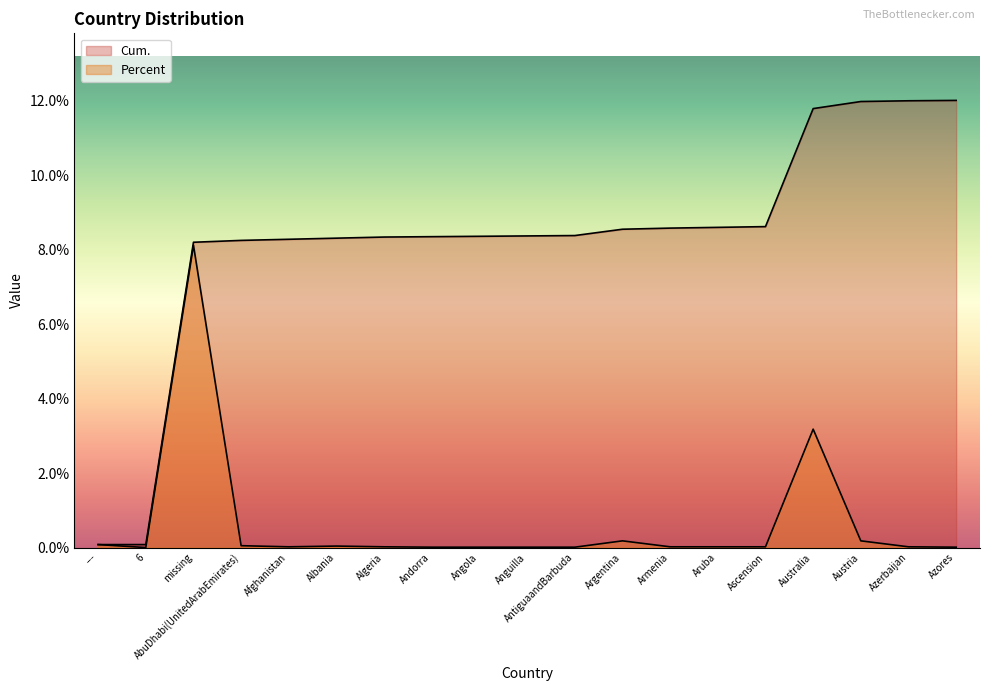

What is the difference between the maximum and second lowest values in the Cum. series?

11.9